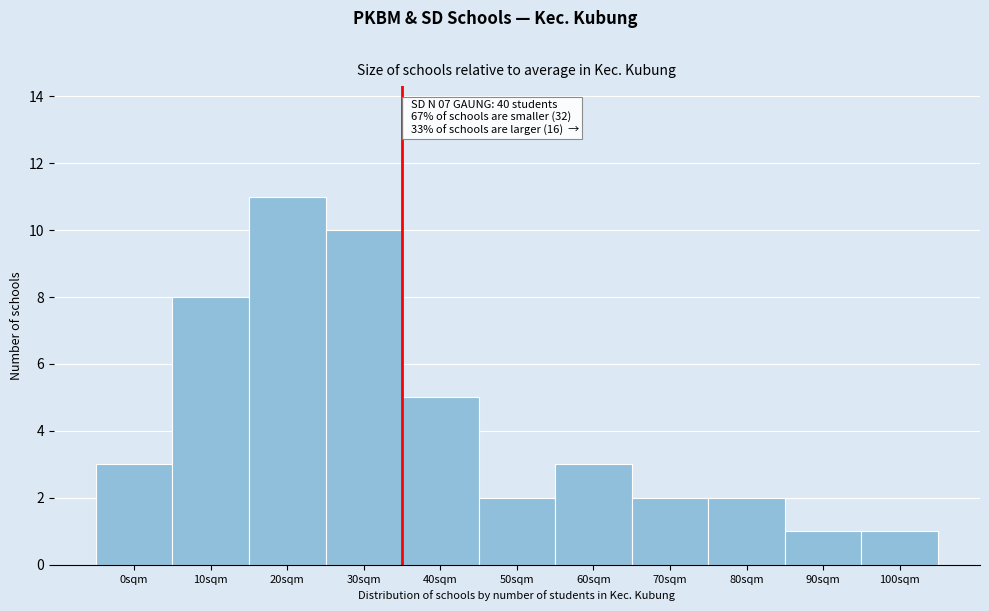

Reading left to right, transcribe all the data shown in this chart.

0sqm=3	10sqm=8	20sqm=11	30sqm=10	40sqm=5	50sqm=2	60sqm=3	70sqm=2	80sqm=2	90sqm=1	100sqm=1